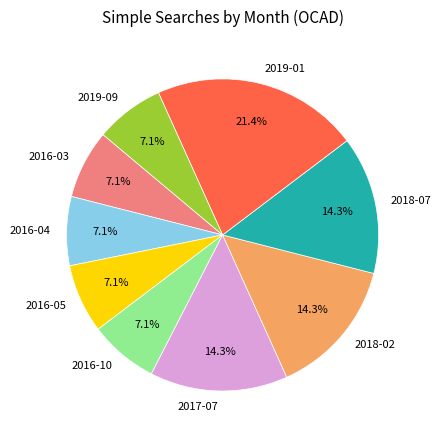

Which category has the biggest portion of the pie?

2019-01